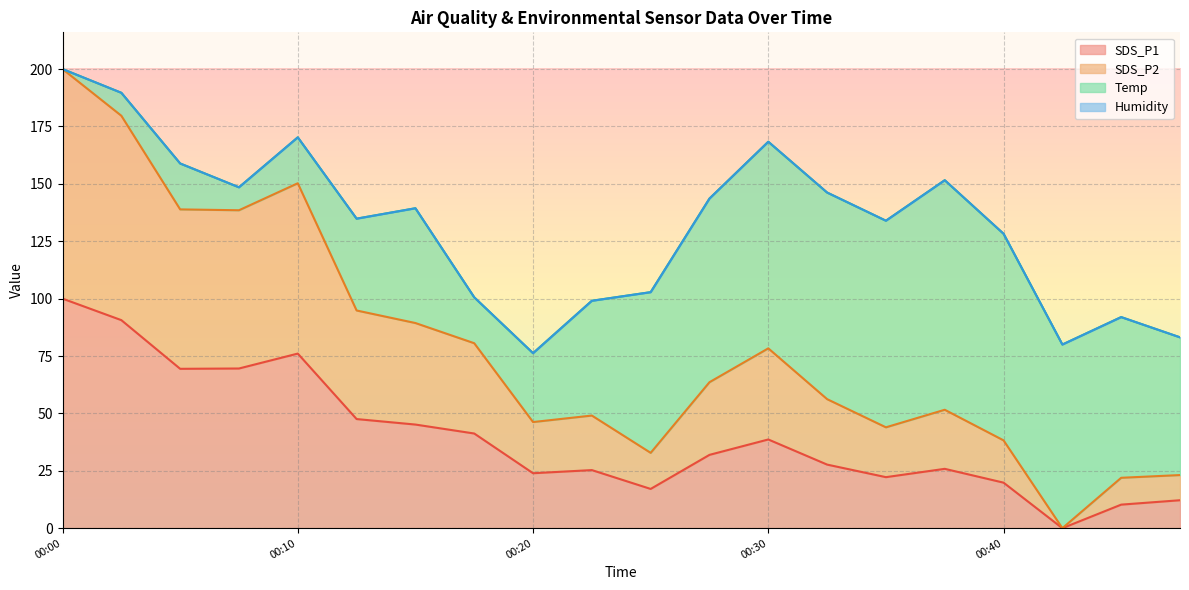

True or false: SDS_P2 and SDS_P1 intersect in this chart.

False